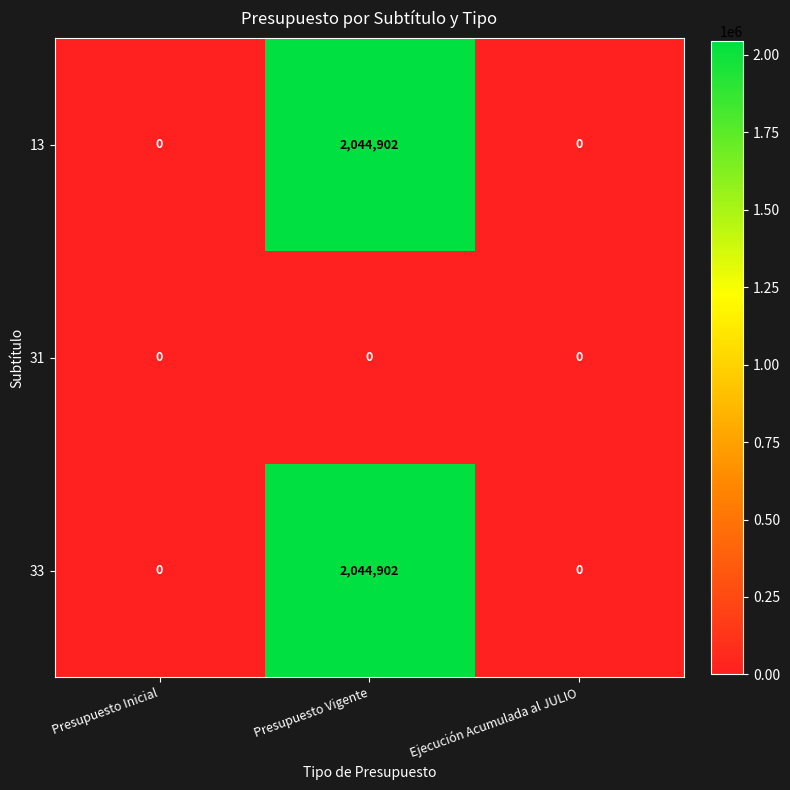

Reading left to right, what are all the values shown in this chart?

13: Presupuesto Inicial=0	Presupuesto Vigente=2044902	Ejecución Acumulada al JULIO=0
31: Presupuesto Inicial=0	Presupuesto Vigente=0	Ejecución Acumulada al JULIO=0
33: Presupuesto Inicial=0	Presupuesto Vigente=2044902	Ejecución Acumulada al JULIO=0